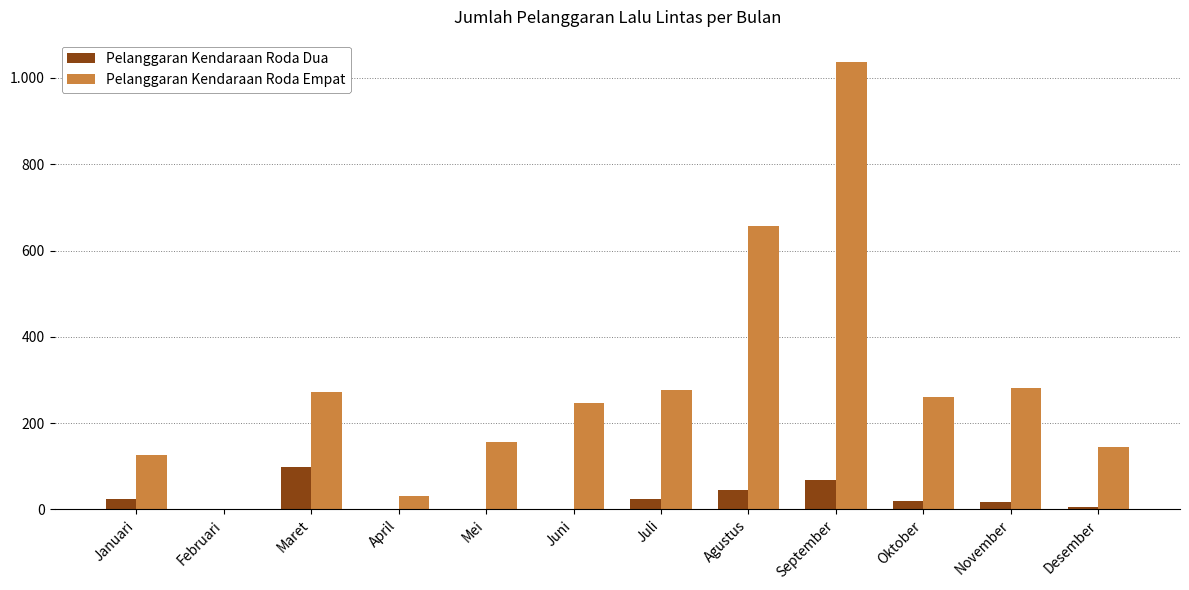

Is it true that Pelanggaran Kendaraan Roda Dua equals 39 at September?

False